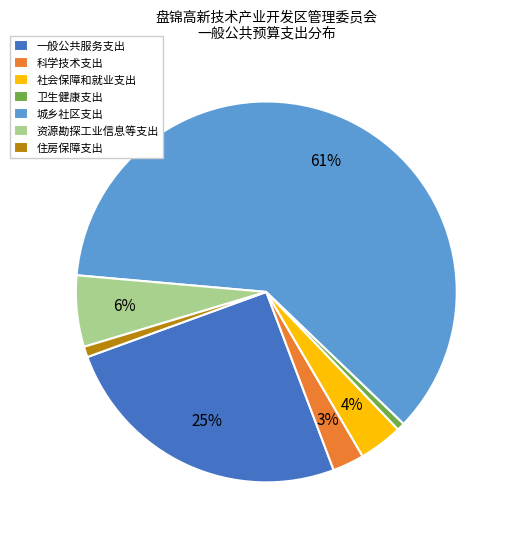

Which category has the biggest portion of the pie?

城乡社区支出